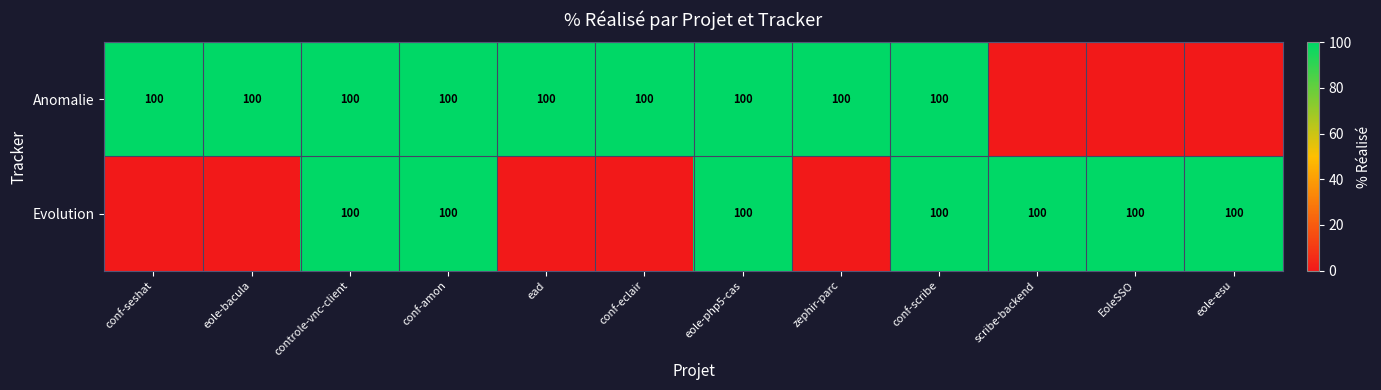

True or false: Evolution has a value of 134 at EoleSSO.

False